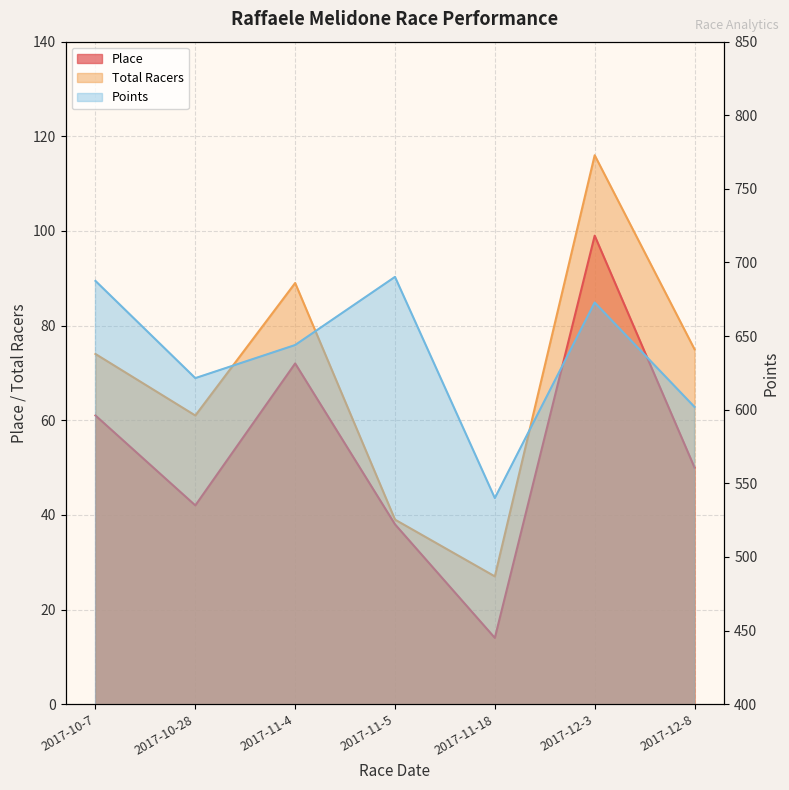

Is the value of Total Racers at 2017-12-3 greater than the value of Place at 2017-11-4?

Yes